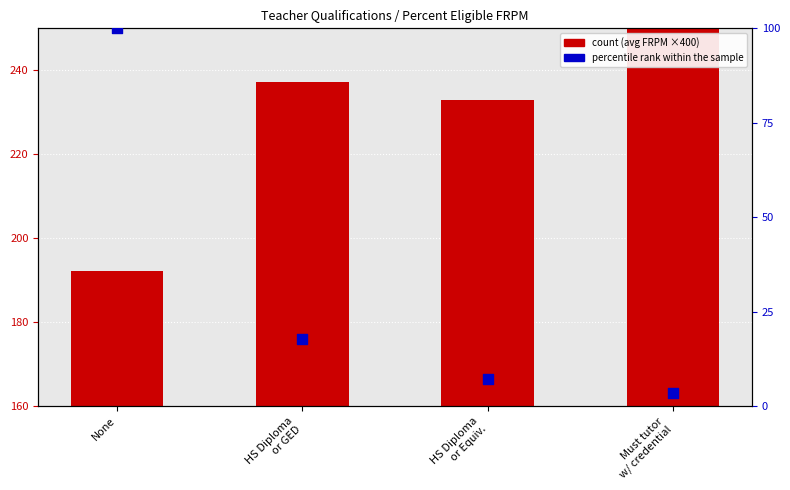

Which series reaches the minimum Y coordinate?

percentile rank within the sample